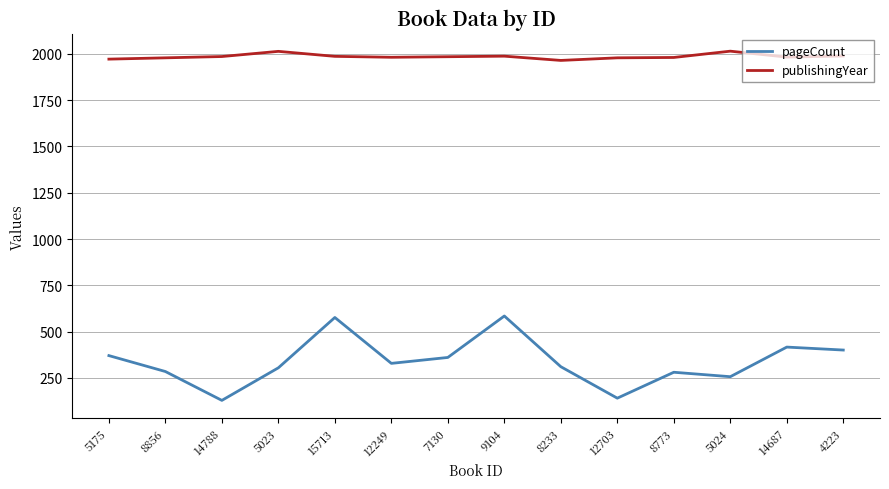

True or false: publishingYear and pageCount intersect in this chart.

False